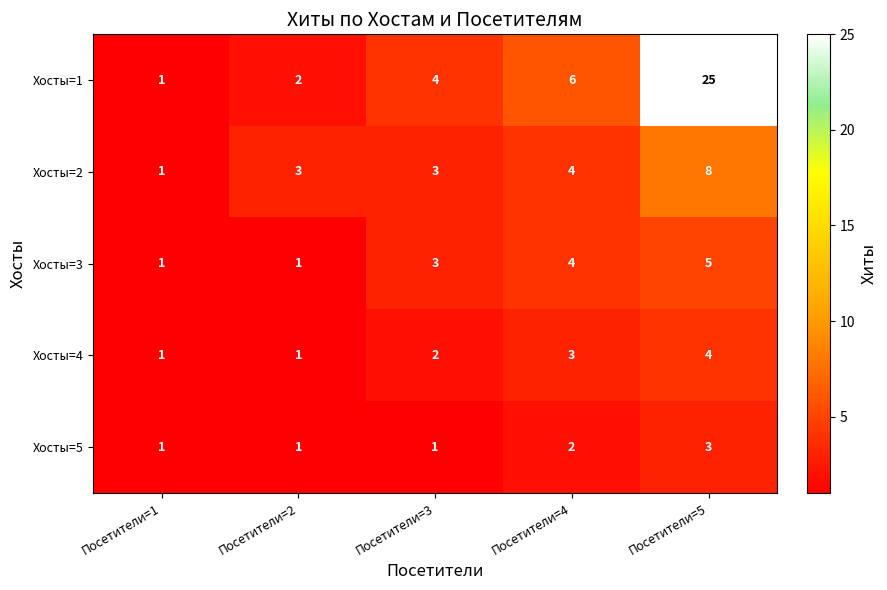

Count the Хосты=5 values in the range 1 to 2.

4